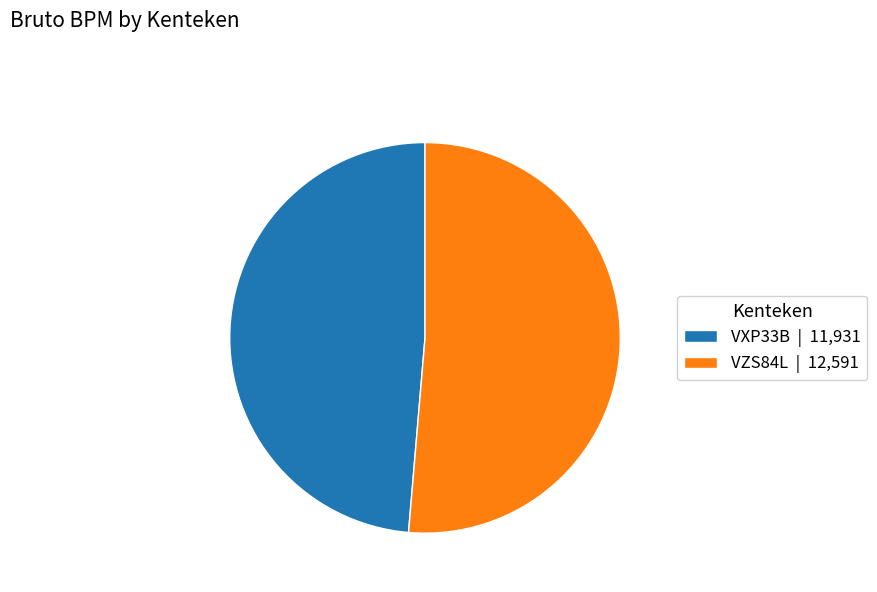

Combined, do VZS84L | 12,591 and VXP33B | 11,931 account for over 50%?

Yes